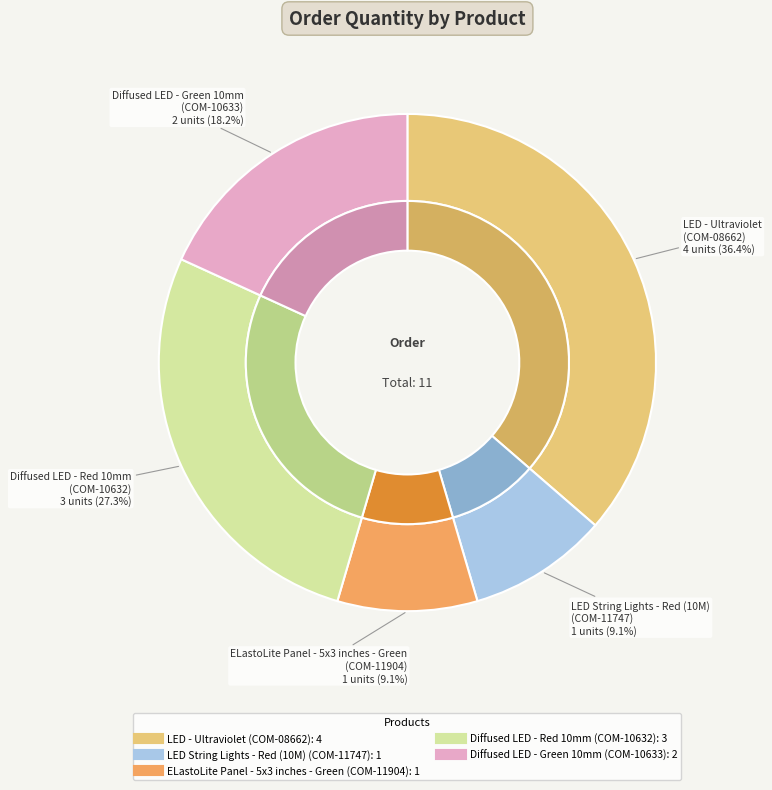

What percentage is the ELastoLite Panel - 5x3 inches - Green slice, to the nearest percent?

9%